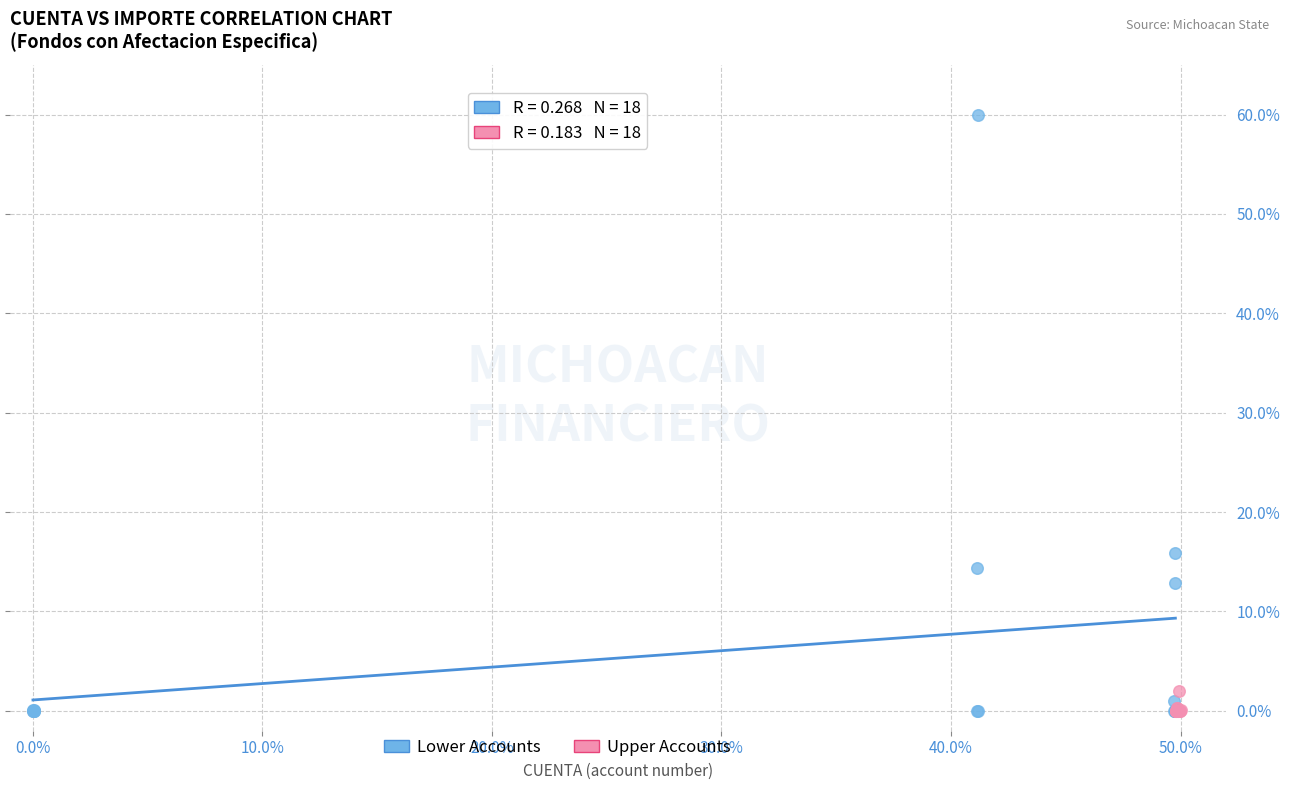

Which series has the largest Y range (max minus min)?

Lower Accounts